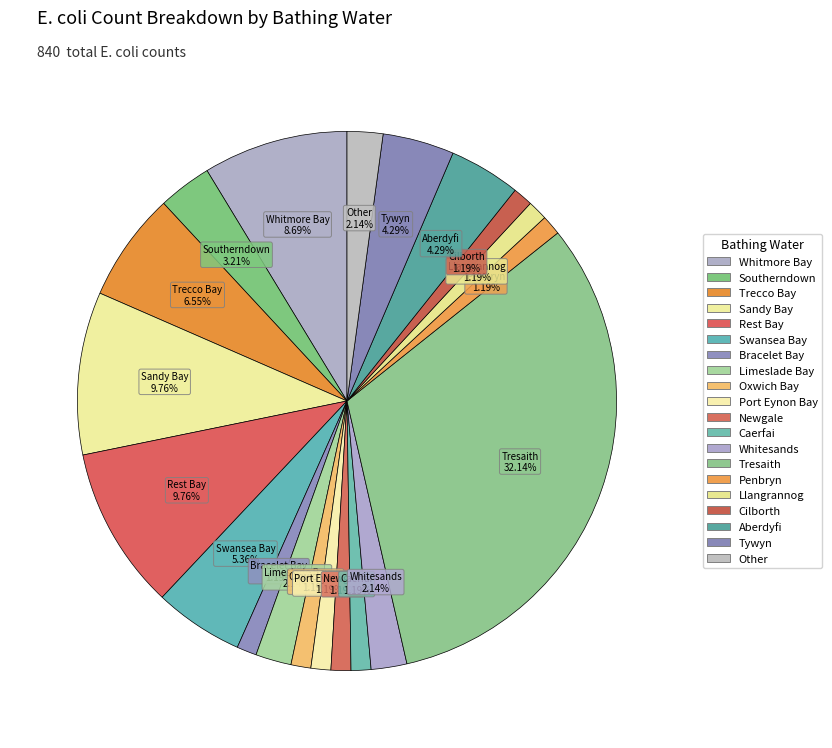

Count the number of slices in the pie.

20